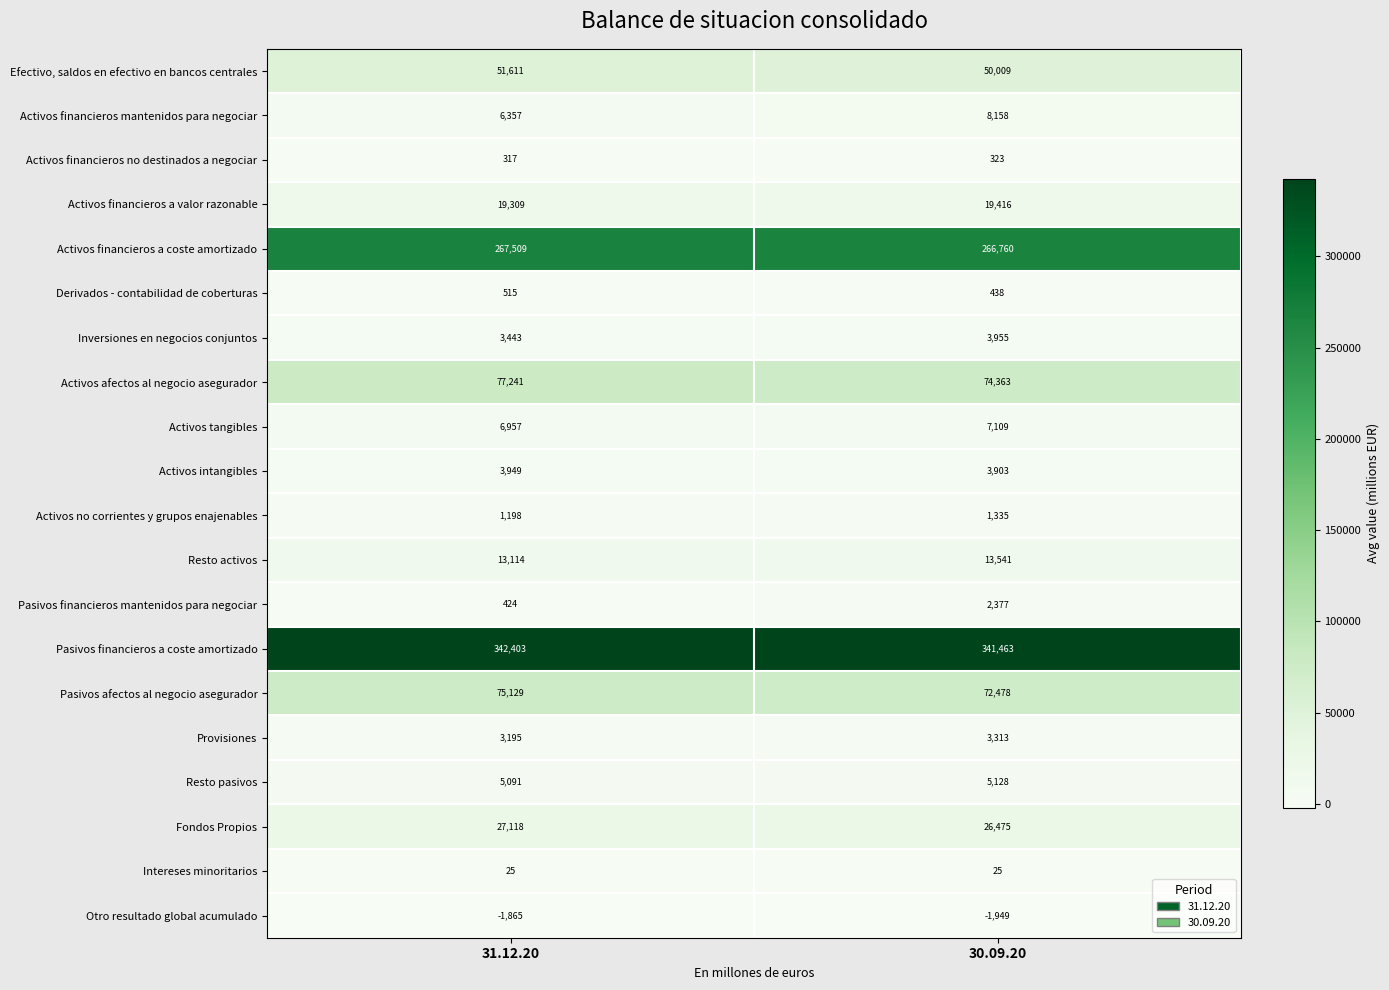

True or false: Activos intangibles has a value of 7003 at 30.09.20.

False